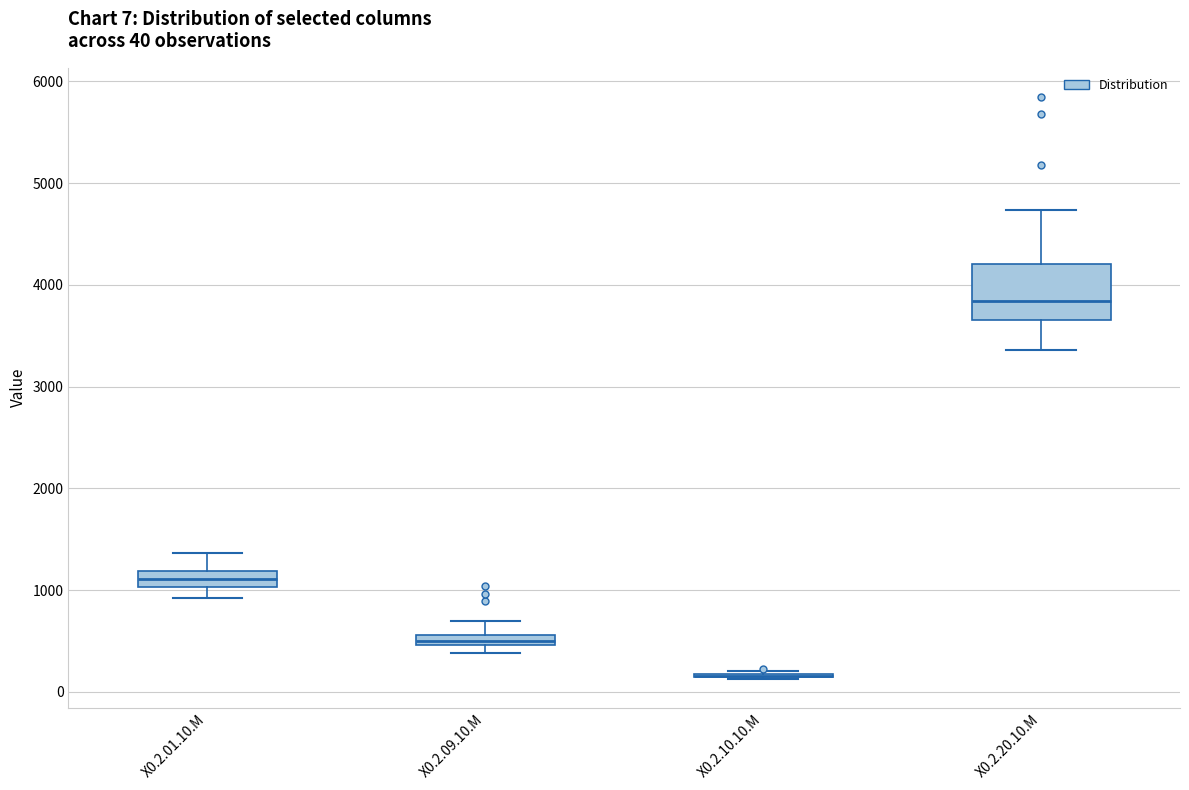

Which box is the tallest, from its lower edge to its upper edge?

X0.2.20.10.M